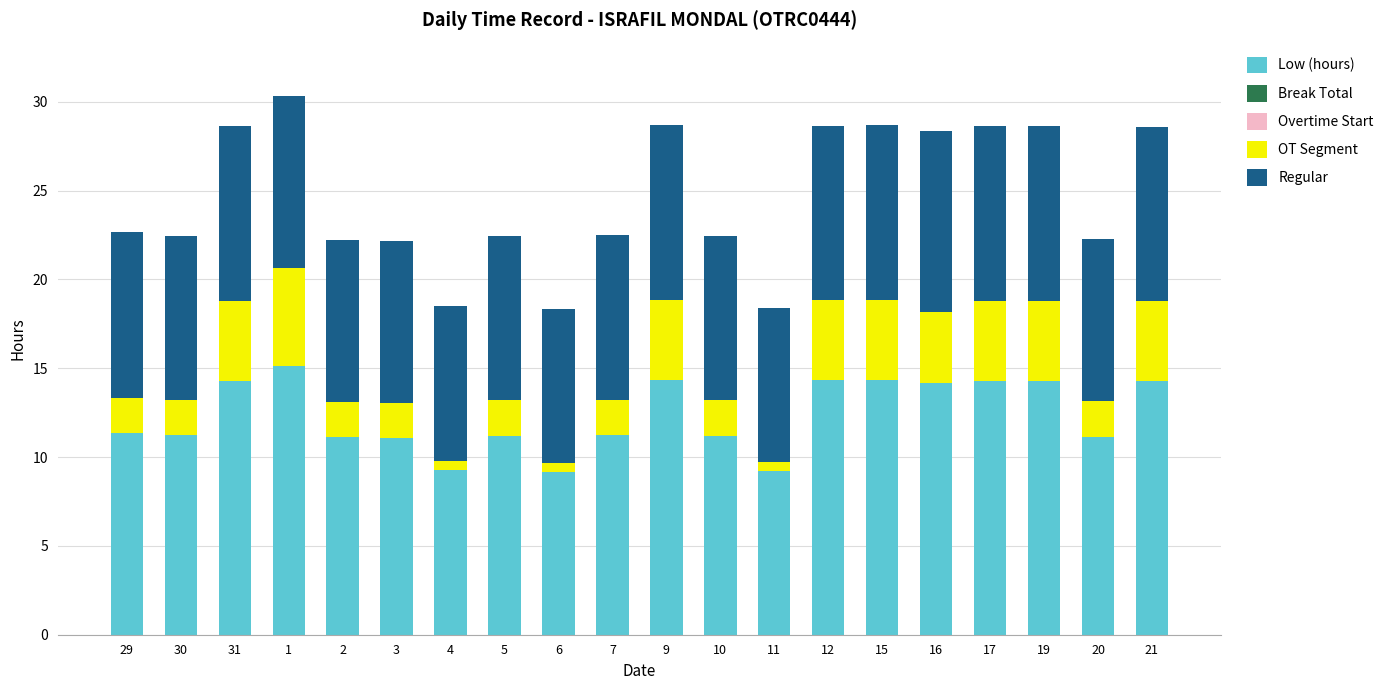

What is the total value across all series at 15?

28.7